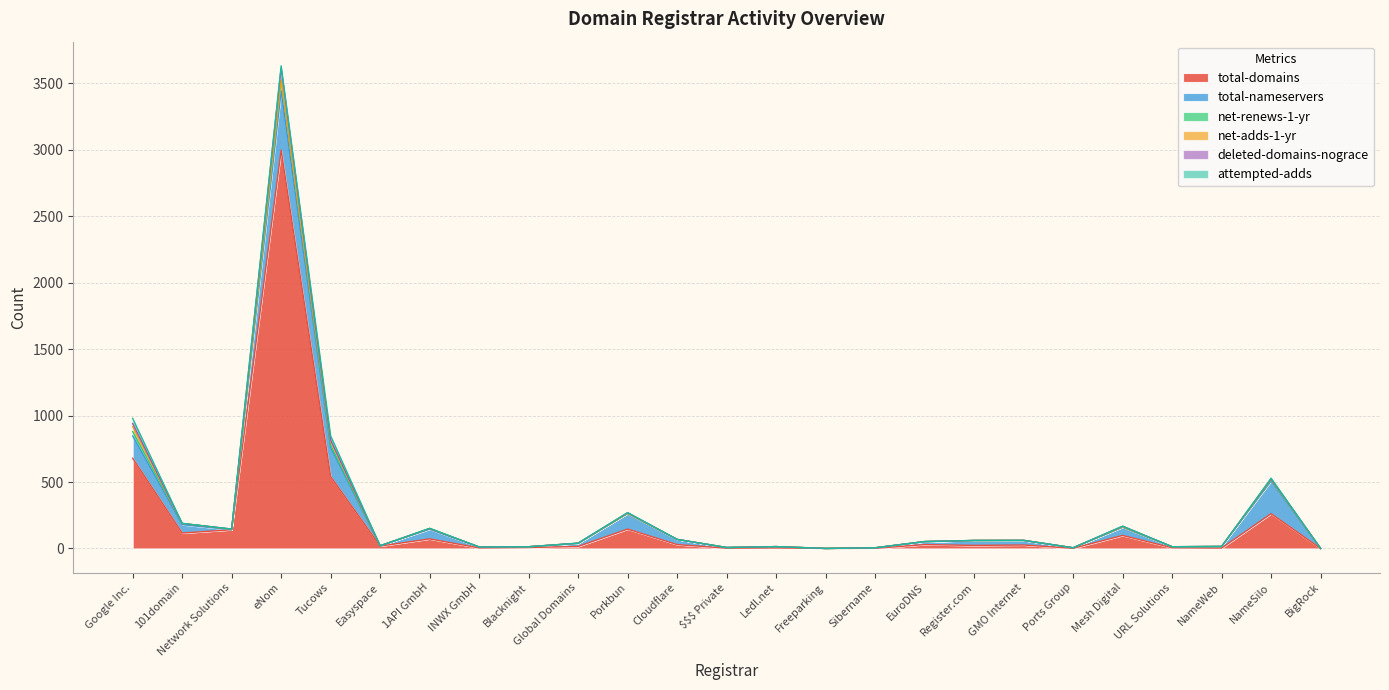

True or false: deleted-domains-nograce and net-renews-1-yr cross at least once.

False